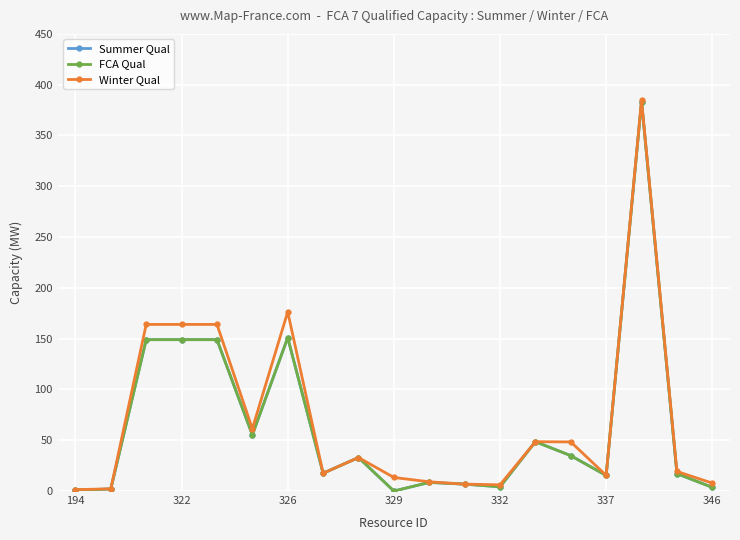

Does the chart have visible grid lines?

Yes